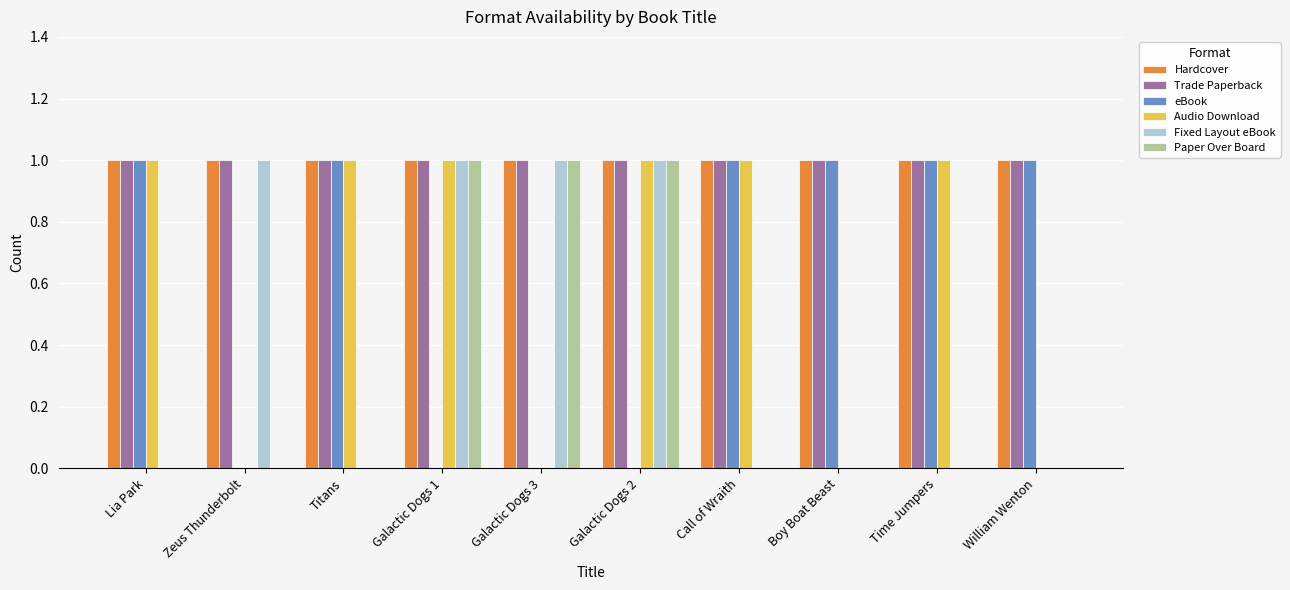

Reading right to left, extract all data points from this chart.

Hardcover: William Wenton=1	Time Jumpers=1	Boy Boat Beast=1	Call of Wraith=1	Galactic Dogs 2=1	Galactic Dogs 3=1	Galactic Dogs 1=1	Titans=1	Zeus Thunderbolt=1	Lia Park=1
Trade Paperback: William Wenton=1	Time Jumpers=1	Boy Boat Beast=1	Call of Wraith=1	Galactic Dogs 2=1	Galactic Dogs 3=1	Galactic Dogs 1=1	Titans=1	Zeus Thunderbolt=1	Lia Park=1
eBook: William Wenton=1	Time Jumpers=1	Boy Boat Beast=1	Call of Wraith=1	Galactic Dogs 2=0	Galactic Dogs 3=0	Galactic Dogs 1=0	Titans=1	Zeus Thunderbolt=0	Lia Park=1
Audio Download: William Wenton=0	Time Jumpers=1	Boy Boat Beast=0	Call of Wraith=1	Galactic Dogs 2=1	Galactic Dogs 3=0	Galactic Dogs 1=1	Titans=1	Zeus Thunderbolt=0	Lia Park=1
Fixed Layout eBook: William Wenton=0	Time Jumpers=0	Boy Boat Beast=0	Call of Wraith=0	Galactic Dogs 2=1	Galactic Dogs 3=1	Galactic Dogs 1=1	Titans=0	Zeus Thunderbolt=1	Lia Park=0
Paper Over Board: William Wenton=0	Time Jumpers=0	Boy Boat Beast=0	Call of Wraith=0	Galactic Dogs 2=1	Galactic Dogs 3=1	Galactic Dogs 1=1	Titans=0	Zeus Thunderbolt=0	Lia Park=0